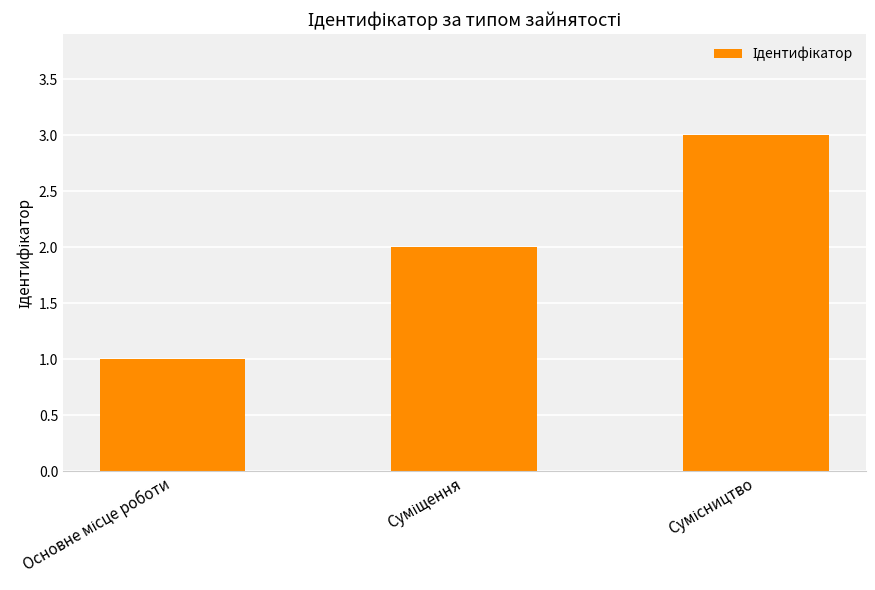

What is the greatest value displayed?

3